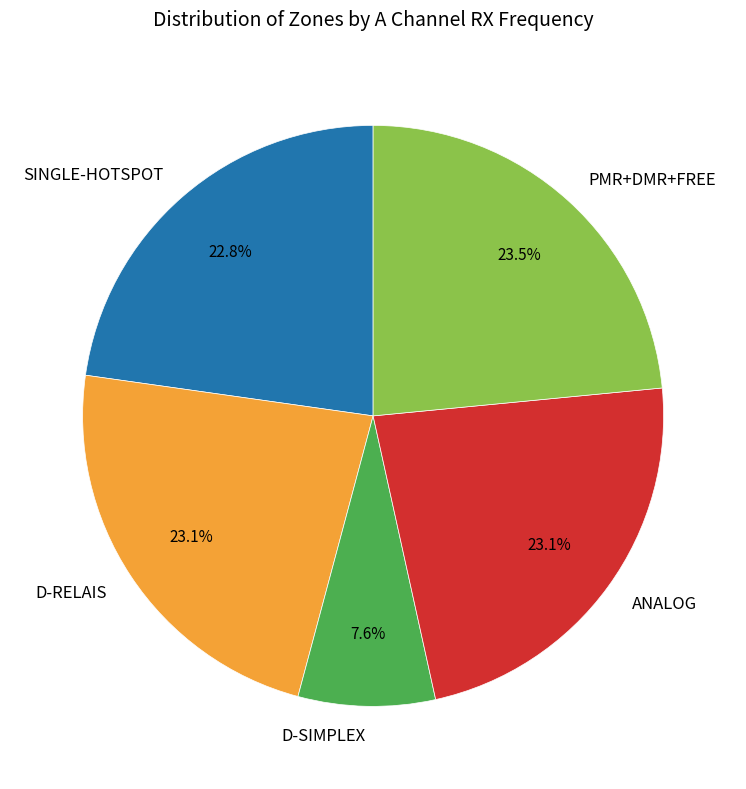

Between D-SIMPLEX and ANALOG, which is larger?

ANALOG